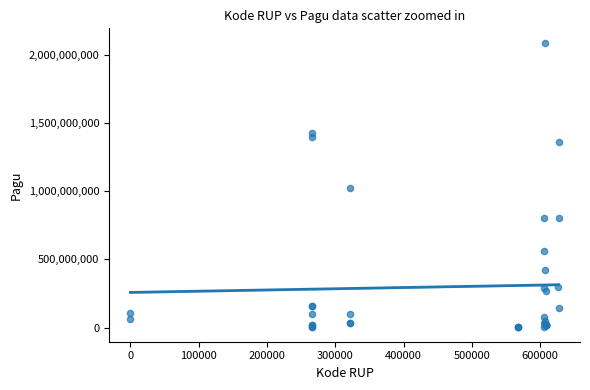

What Y value in the scatter plot is closest to 1045173875?

1020000000